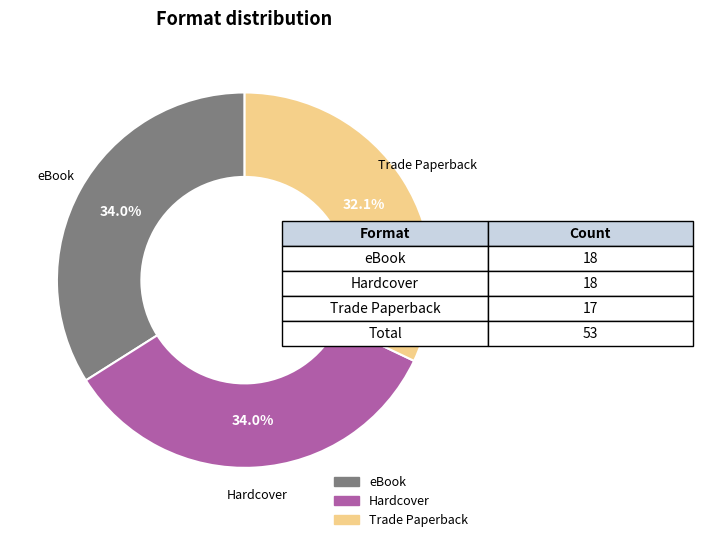

Which category has the smallest portion of the pie?

Trade Paperback